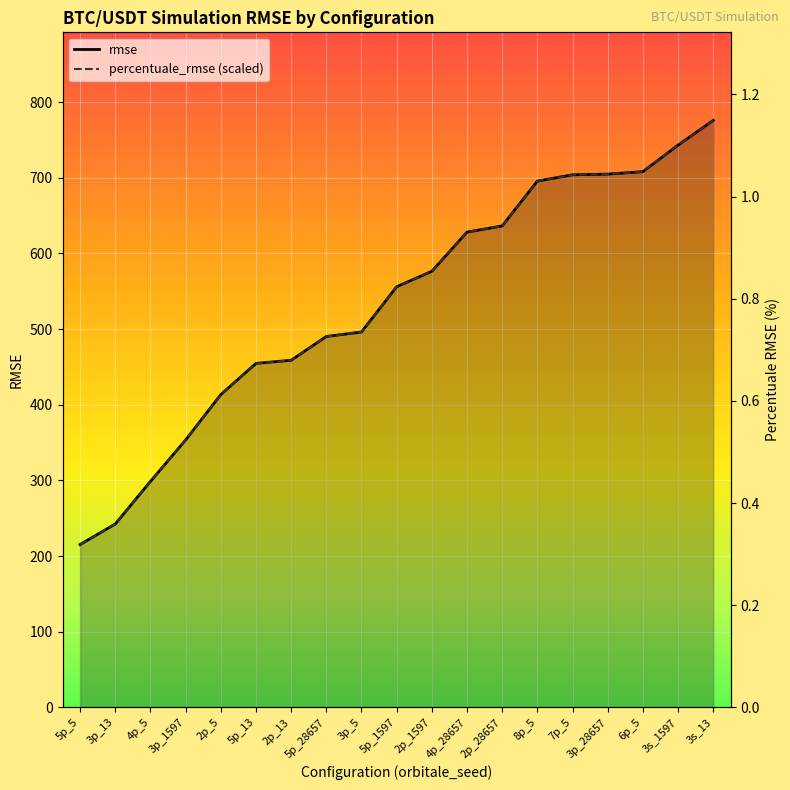

How many data points in rmse are less than 556?

9